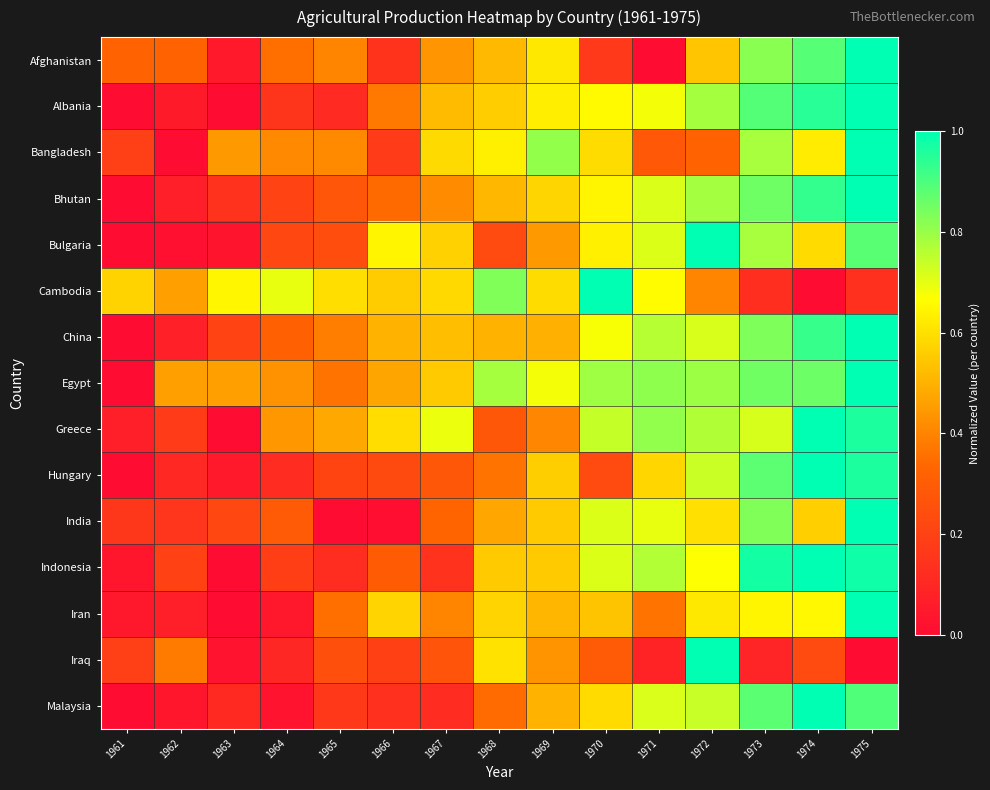

Which has a higher value, 1967 or 1975?

1975